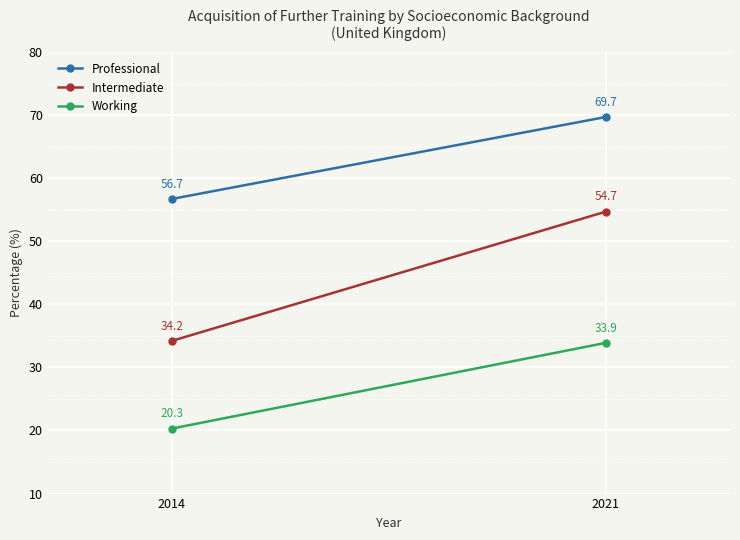

True or false: Intermediate has a value of 91.3 at 2021.

False